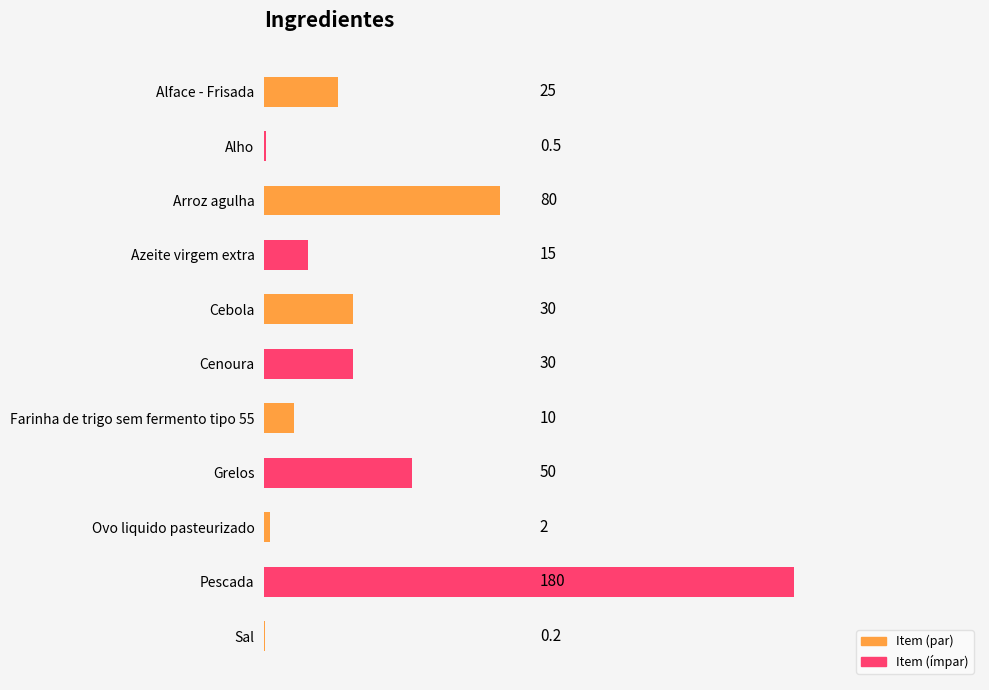

What value does the data have at Cebola?

30.0